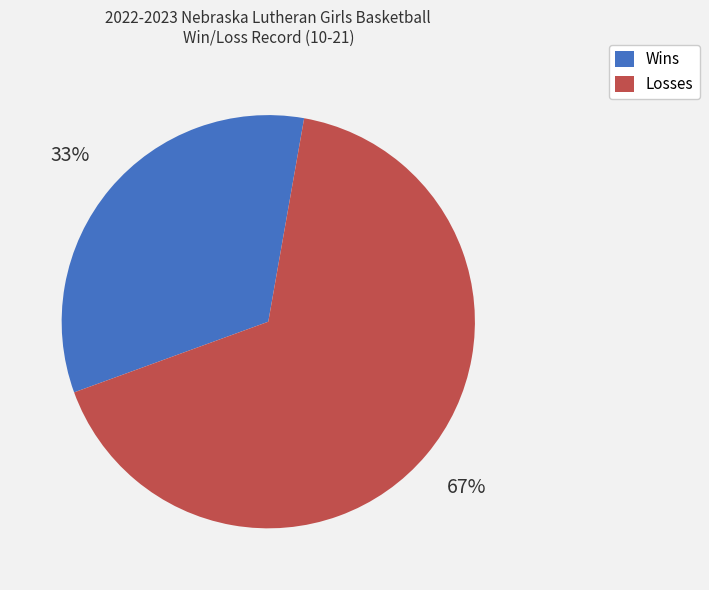

Between Losses and Wins, which is larger?

Losses